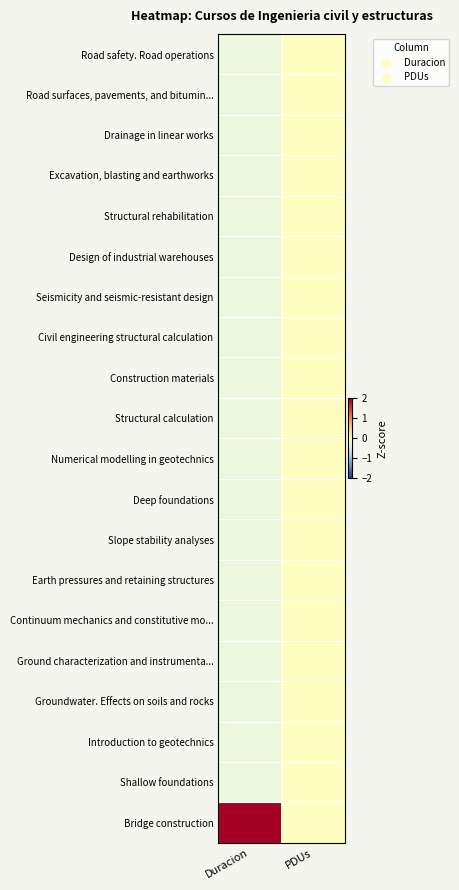

Rank the series by their maximum value, from lowest to highest.

Road safety. Road operations, Road surfaces, pavements, and bitumin..., Drainage in linear works, Excavation, blasting and earthworks, Structural rehabilitation, Design of industrial warehouses, Seismicity and seismic-resistant design, Civil engineering structural calculation, Construction materials, Structural calculation, Numerical modelling in geotechnics, Deep foundations, Slope stability analyses, Earth pressures and retaining structures, Continuum mechanics and constitutive mo..., Ground characterization and instrumenta..., Groundwater. Effects on soils and rocks, Introduction to geotechnics, Shallow foundations, Bridge construction